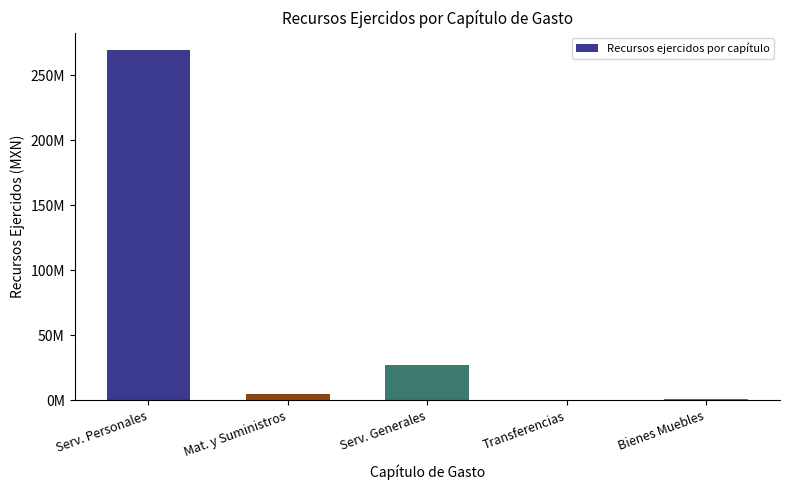

What value does the data have at Serv. Personales?

269140527.5